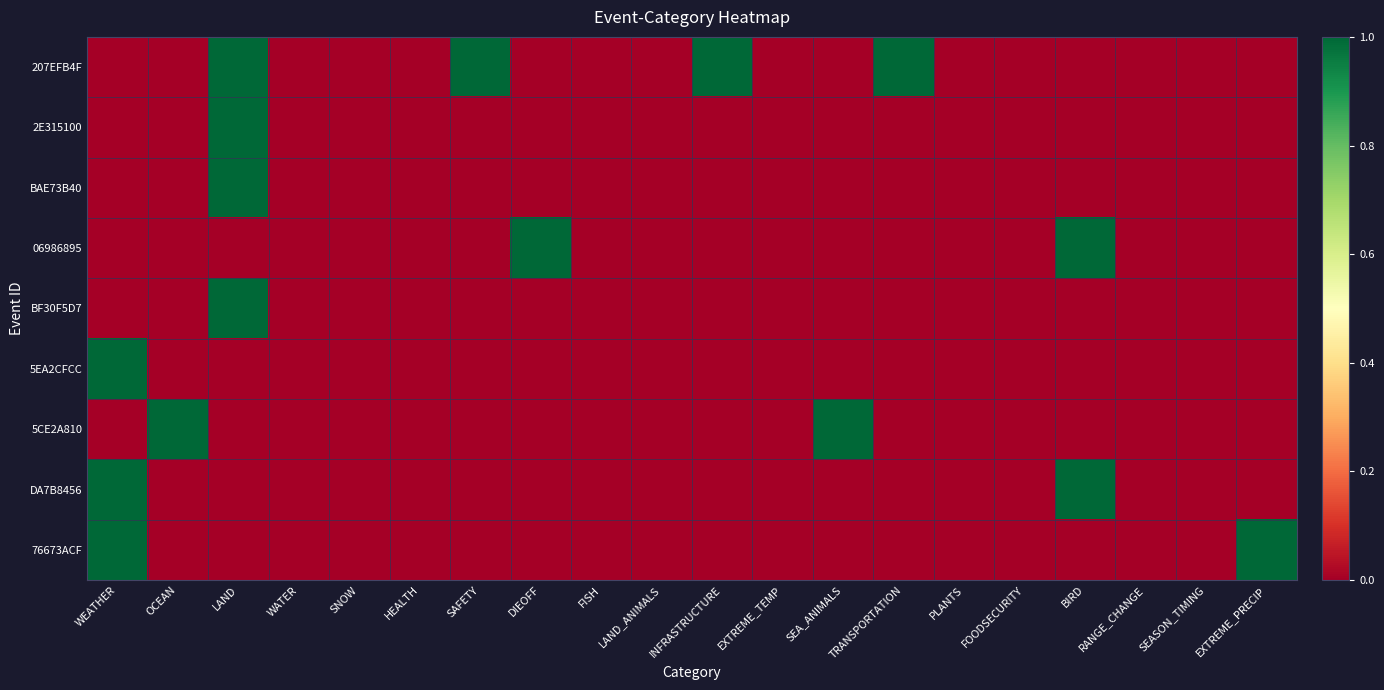

Which series has the largest range (max minus min)?

207EFB4F